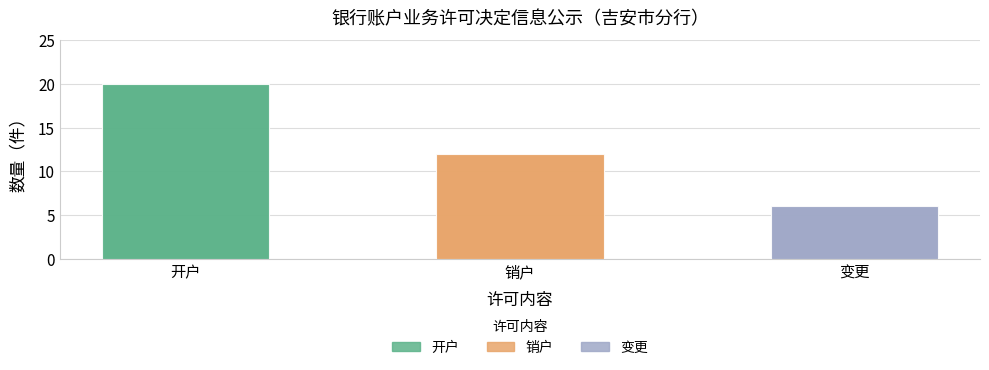

Which label corresponds to the largest value in the chart?

开户